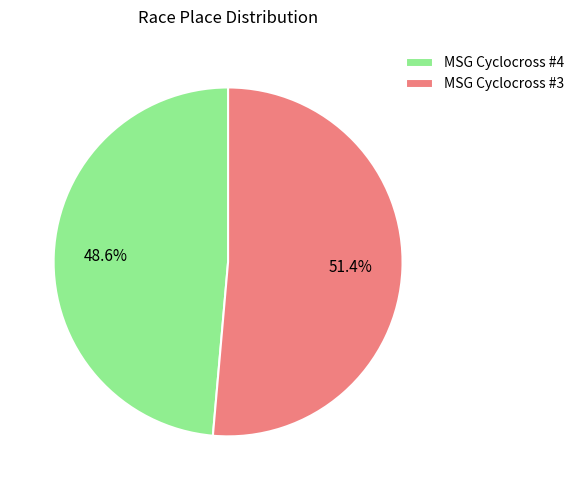

Which category has the smallest portion of the pie?

MSG Cyclocross #4